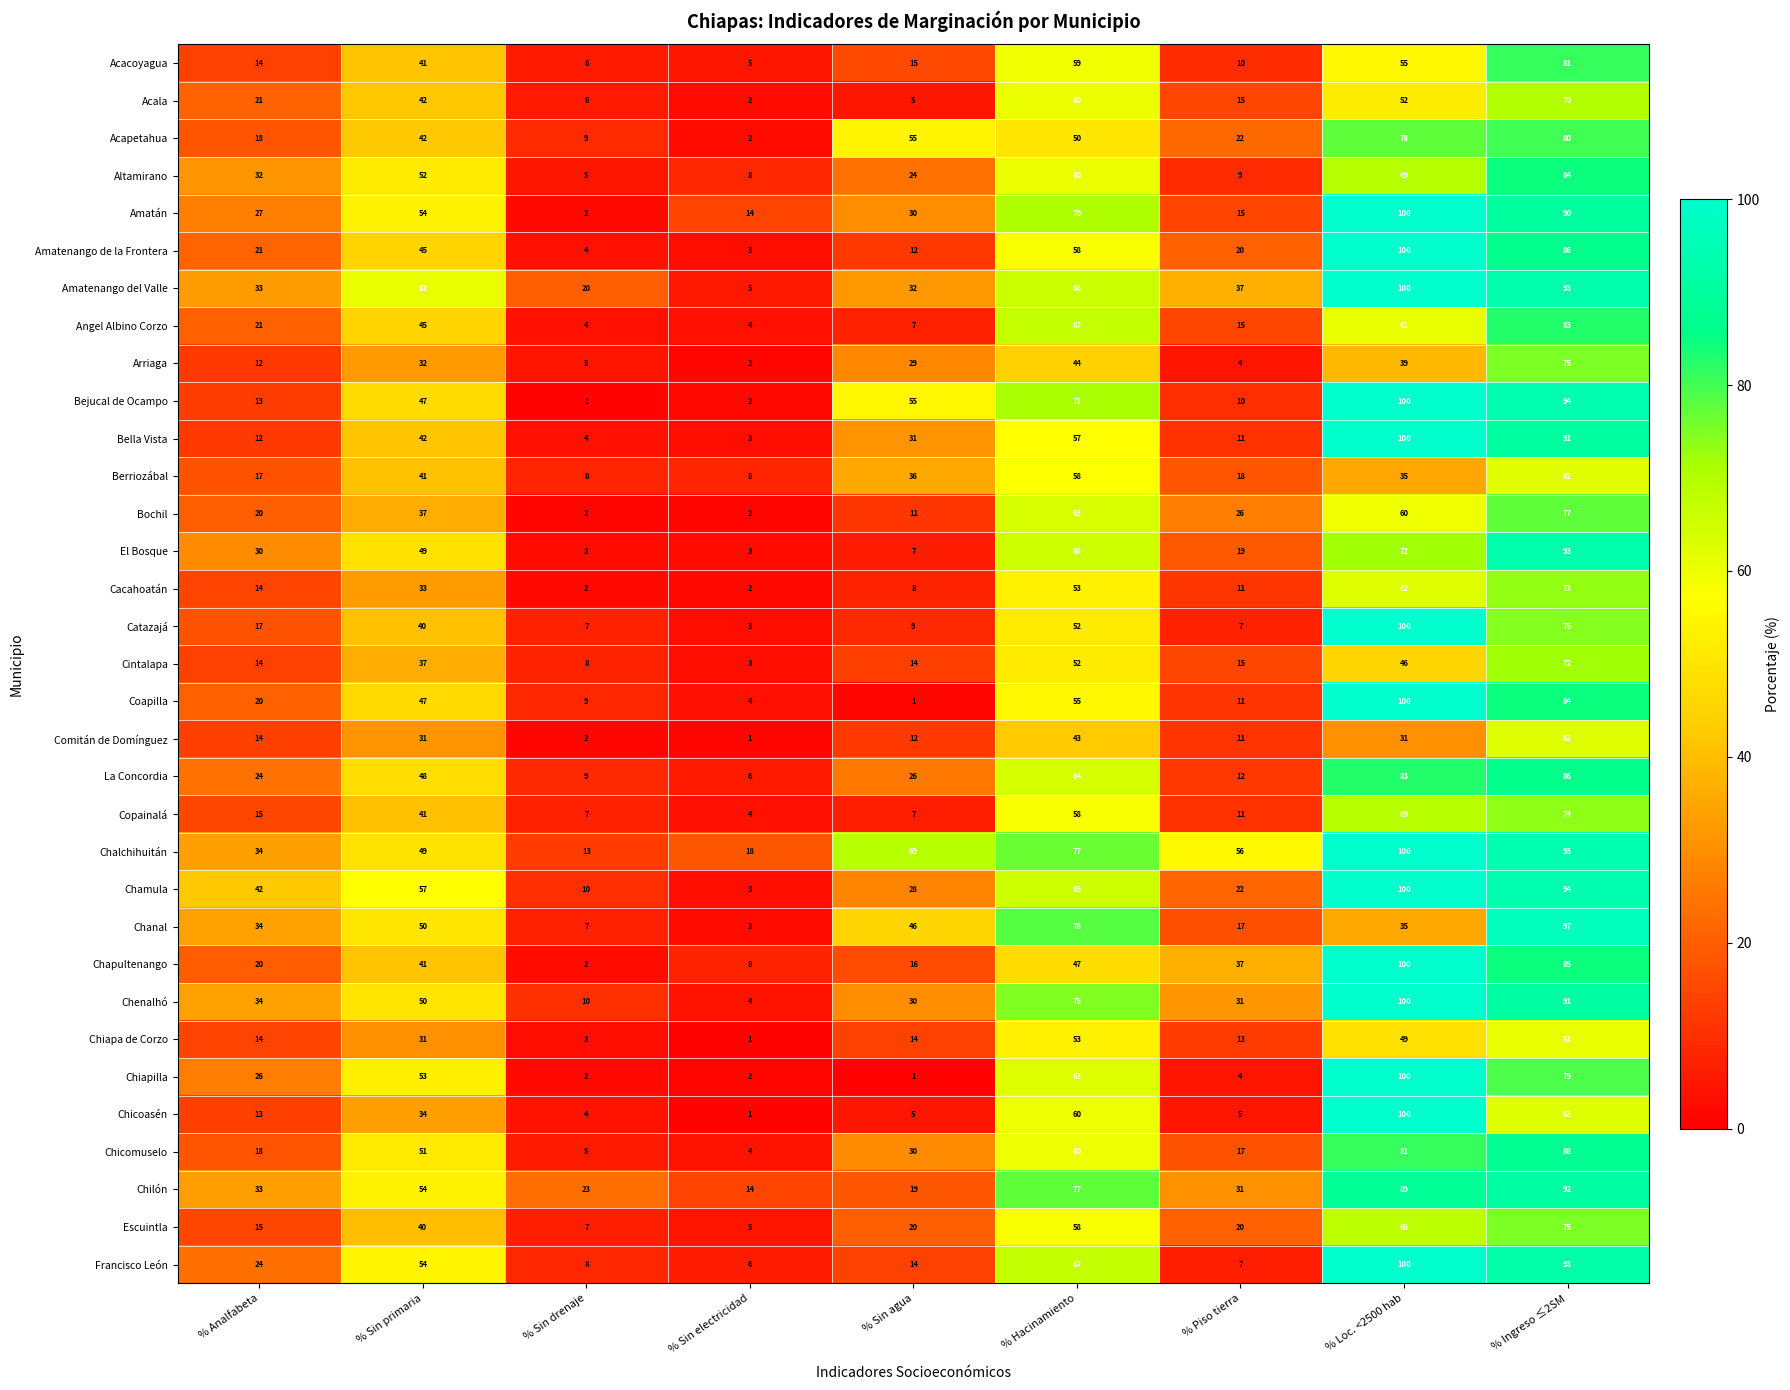

True or false: El Bosque has a value of 7 at % Sin agua.

True